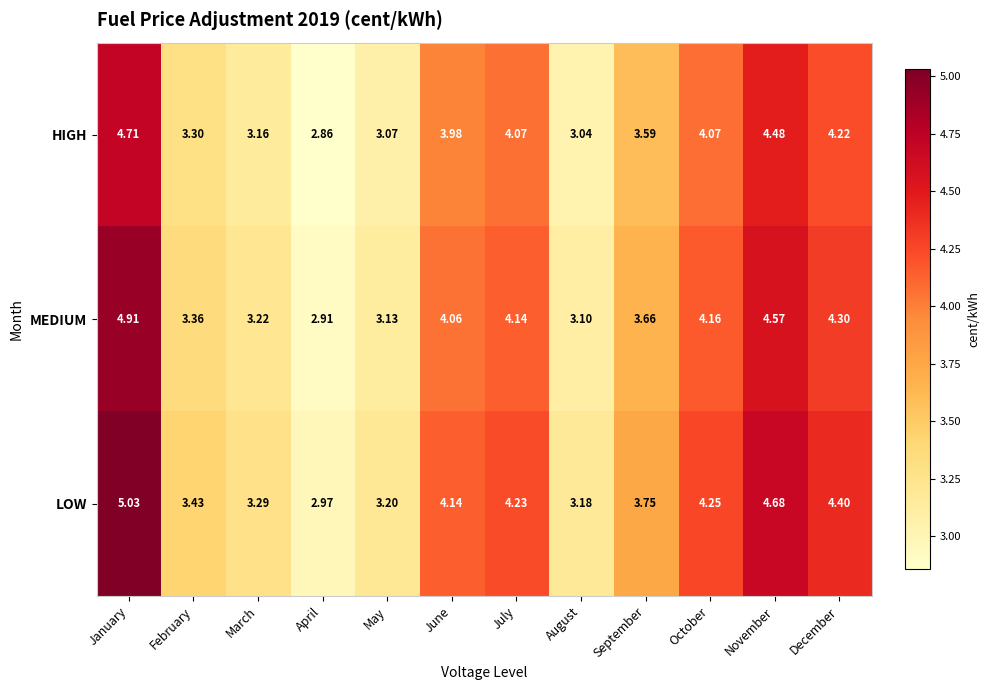

Where does the MEDIUM series first go above 4?

January